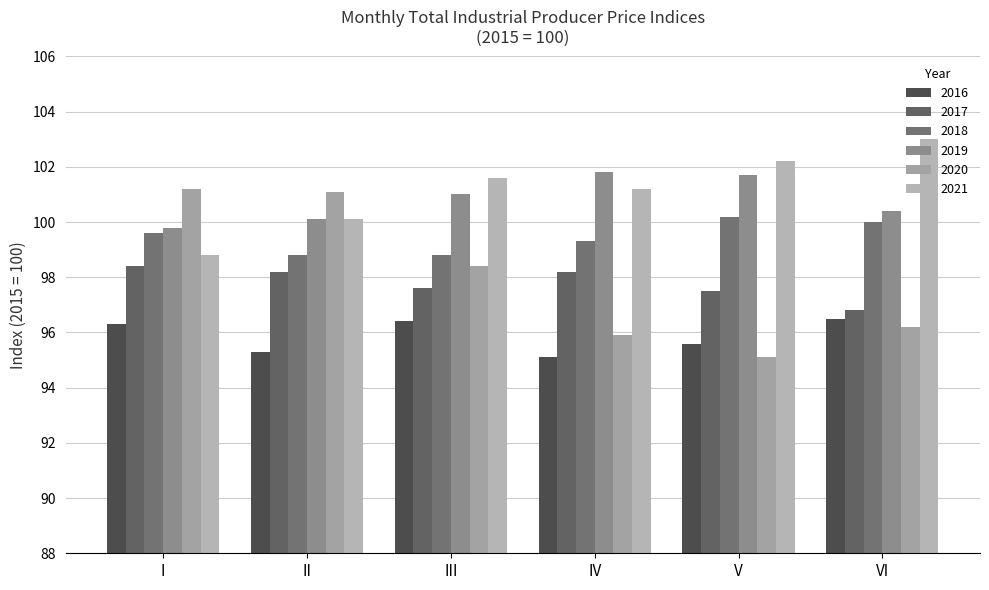

Reading right to left, extract all data points from this chart.

2016: VI=96.5	V=95.6	IV=95.1	III=96.4	II=95.3	I=96.3
2017: VI=96.8	V=97.5	IV=98.2	III=97.6	II=98.2	I=98.4
2018: VI=100.0	V=100.2	IV=99.3	III=98.8	II=98.8	I=99.6
2019: VI=100.4	V=101.7	IV=101.8	III=101.0	II=100.1	I=99.8
2020: VI=96.2	V=95.1	IV=95.9	III=98.4	II=101.1	I=101.2
2021: VI=103.0	V=102.2	IV=101.2	III=101.6	II=100.1	I=98.8